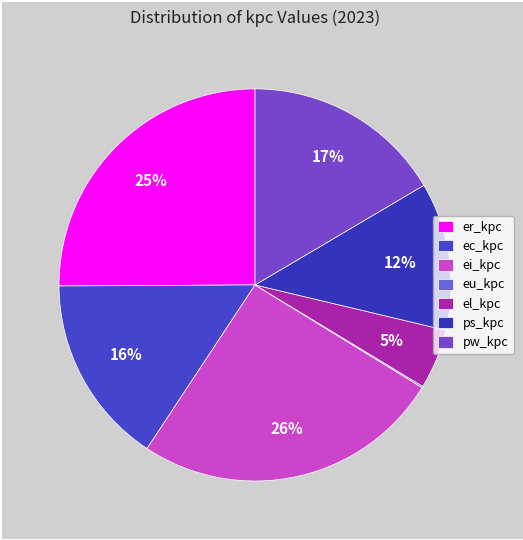

What percentage is the pw_kpc slice, to the nearest percent?

17%